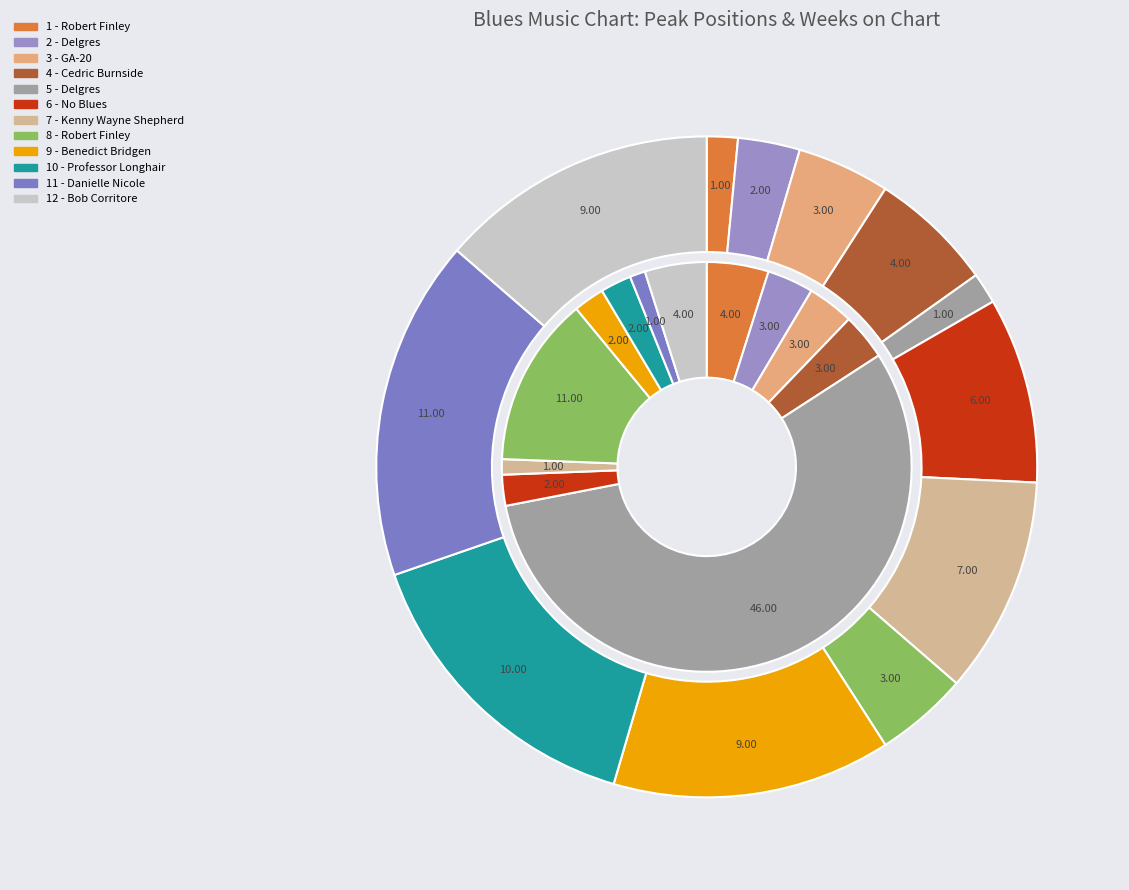

What percentage is the 6 - No Blues slice, to the nearest percent?

9%